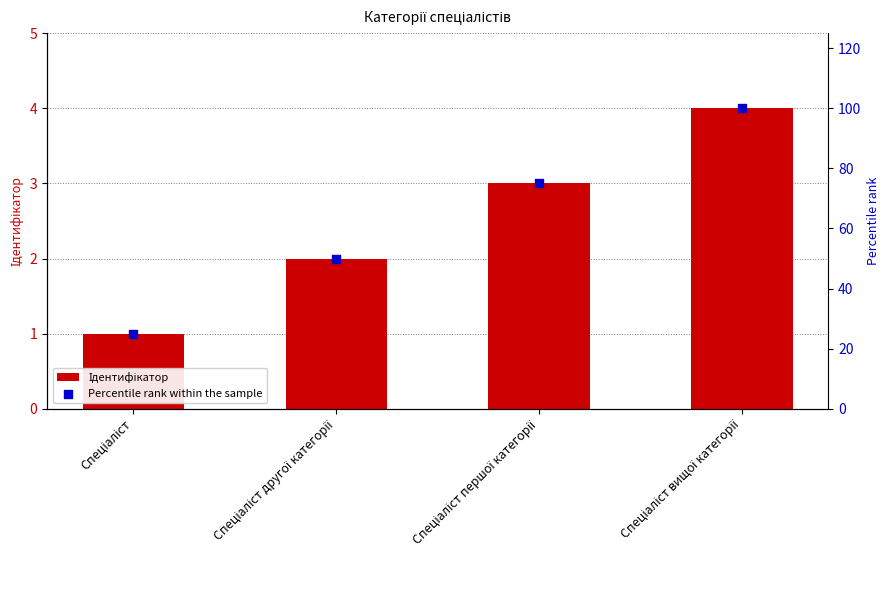

Which series contains the lowest Y value?

Ідентифікатор